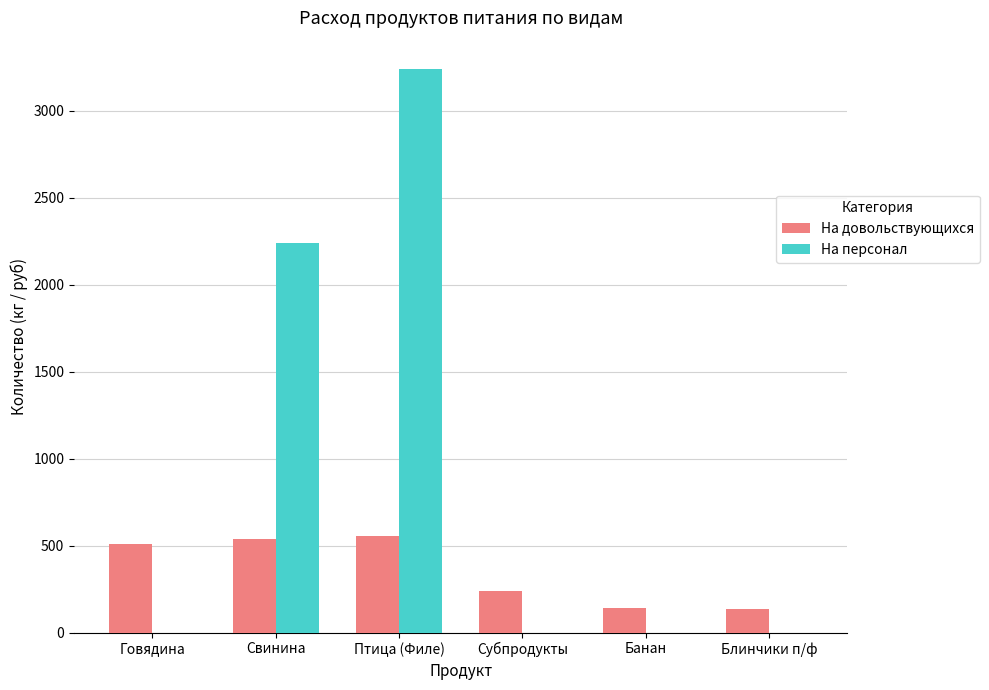

The value of На персонал at Банан is 0.0. True or false?

True